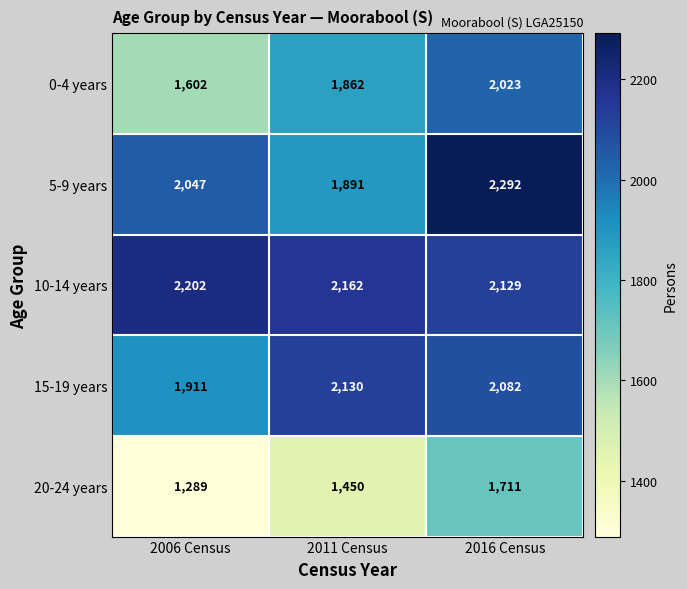

Between 2006 Census and 2011 Census, which series saw the biggest shift?

0-4 years